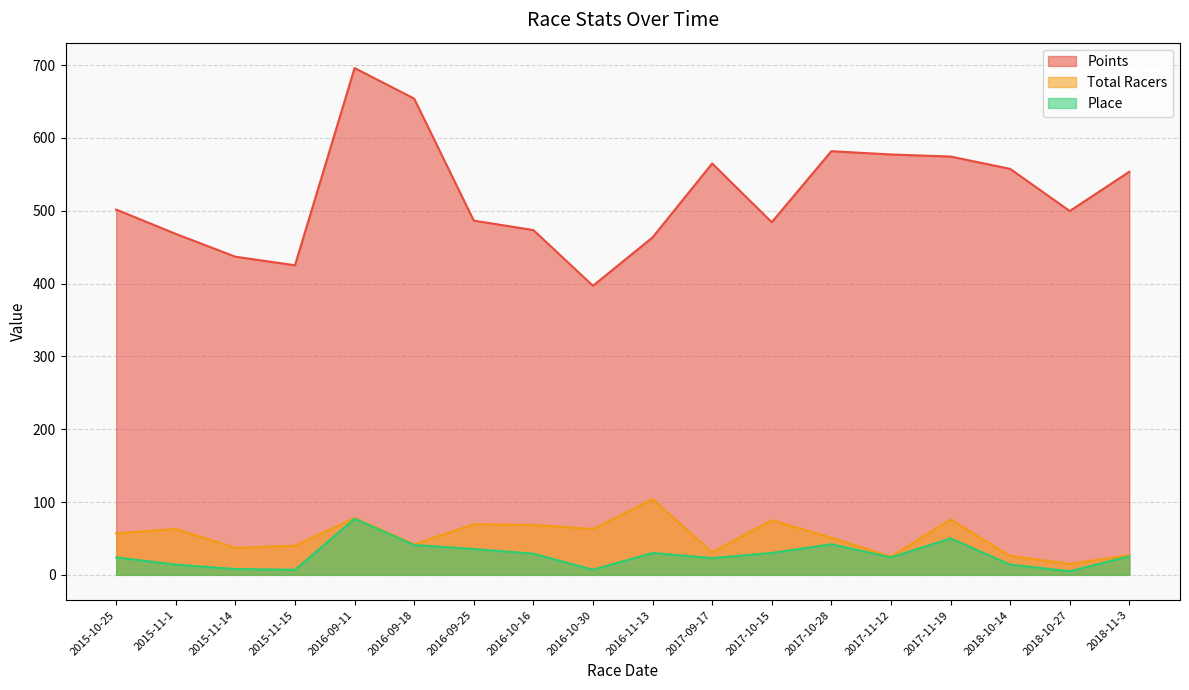

At which category does Place reach its first local peak?

2016-09-11